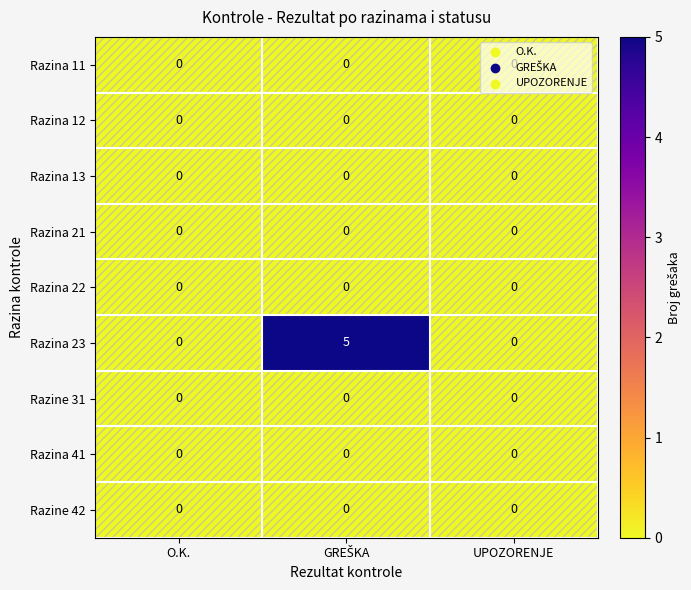

Which series has the largest total across all categories?

Razina 23